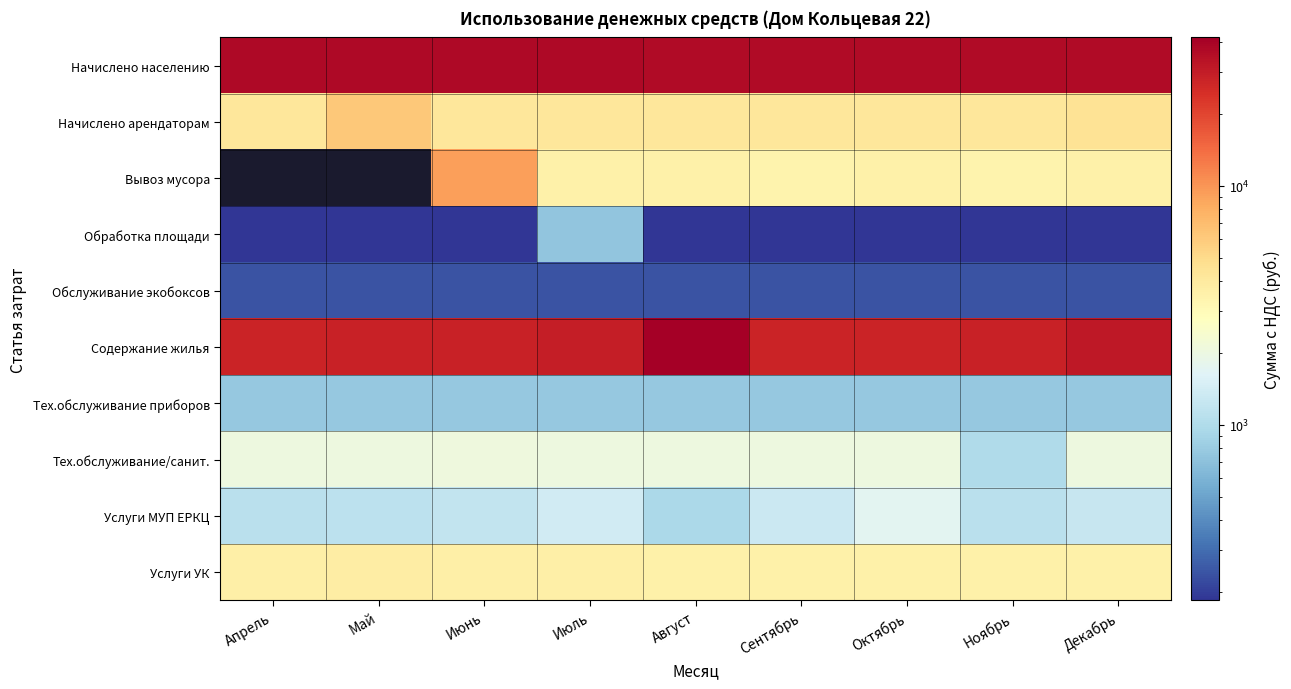

What is the maximum value shown in the chart?

41775.5